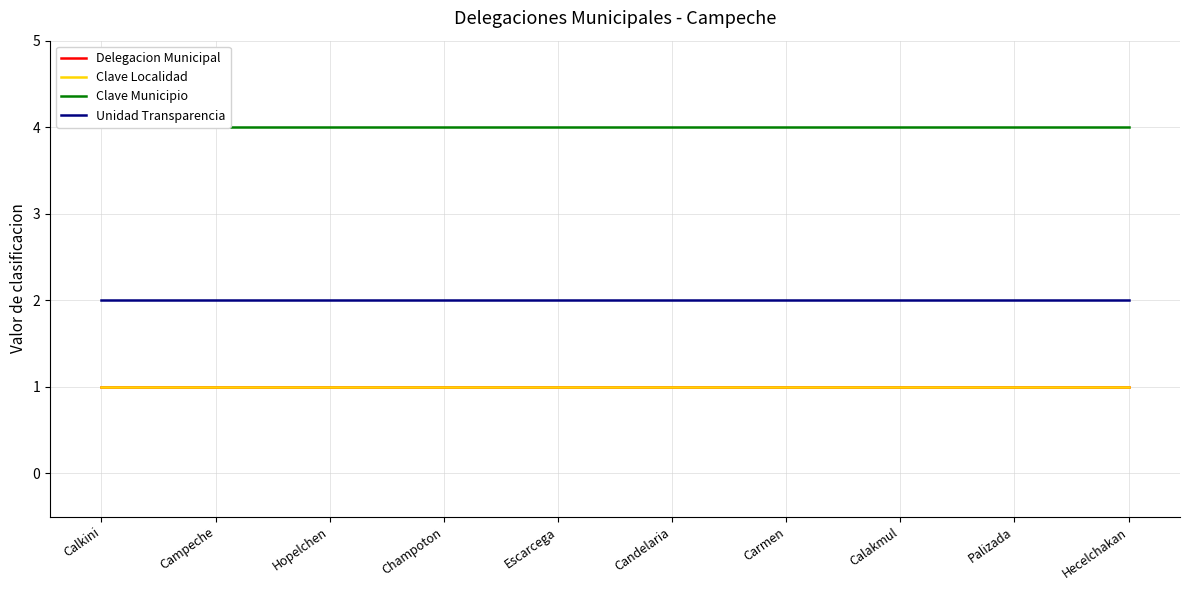

Is the value of Delegacion Municipal at Hopelchen greater than the value of Clave Municipio at Campeche?

No